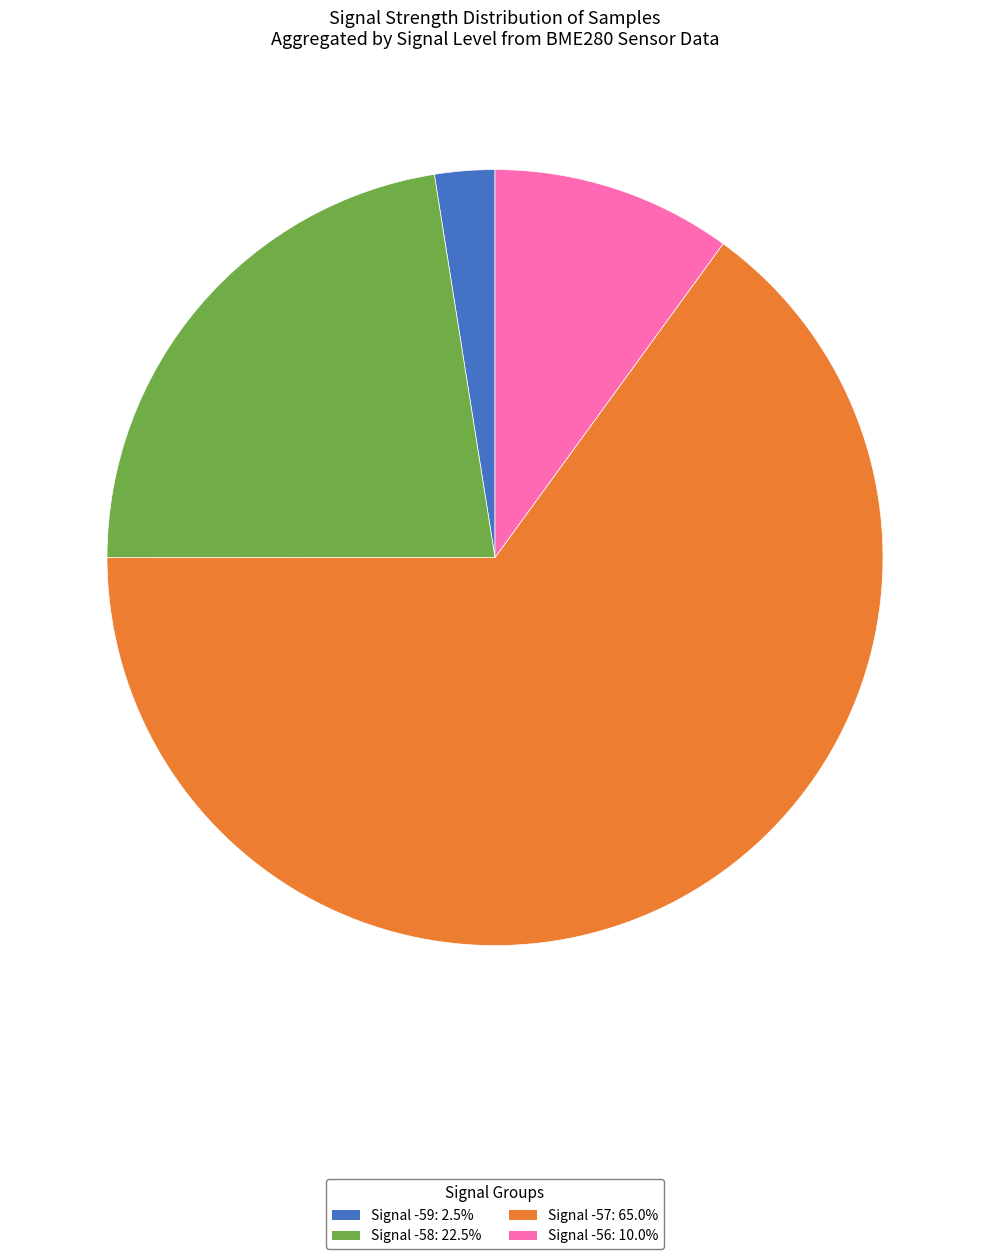

What is the ratio of the value at Signal -58: 22.5% to the value at Signal -59: 2.5%?

9.0